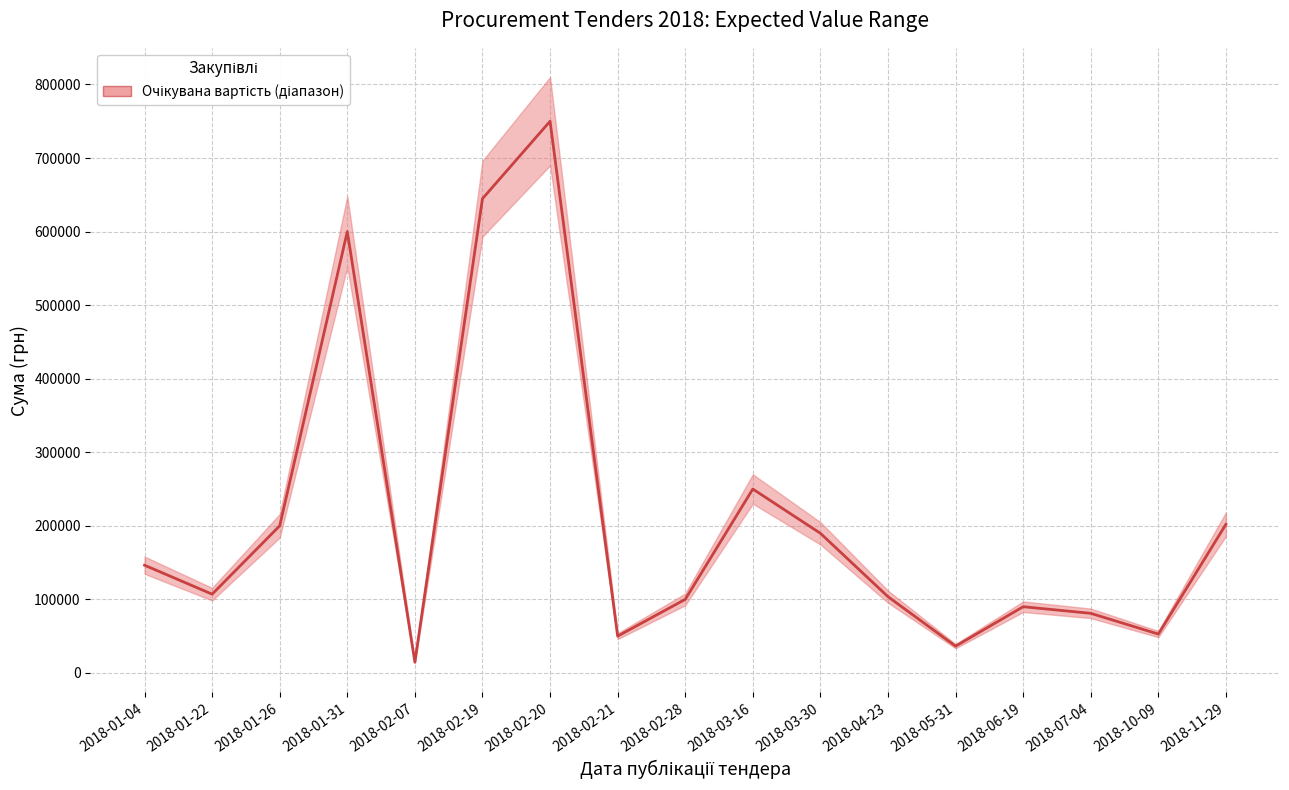

What is the difference between the second highest and second lowest values?

608373.2